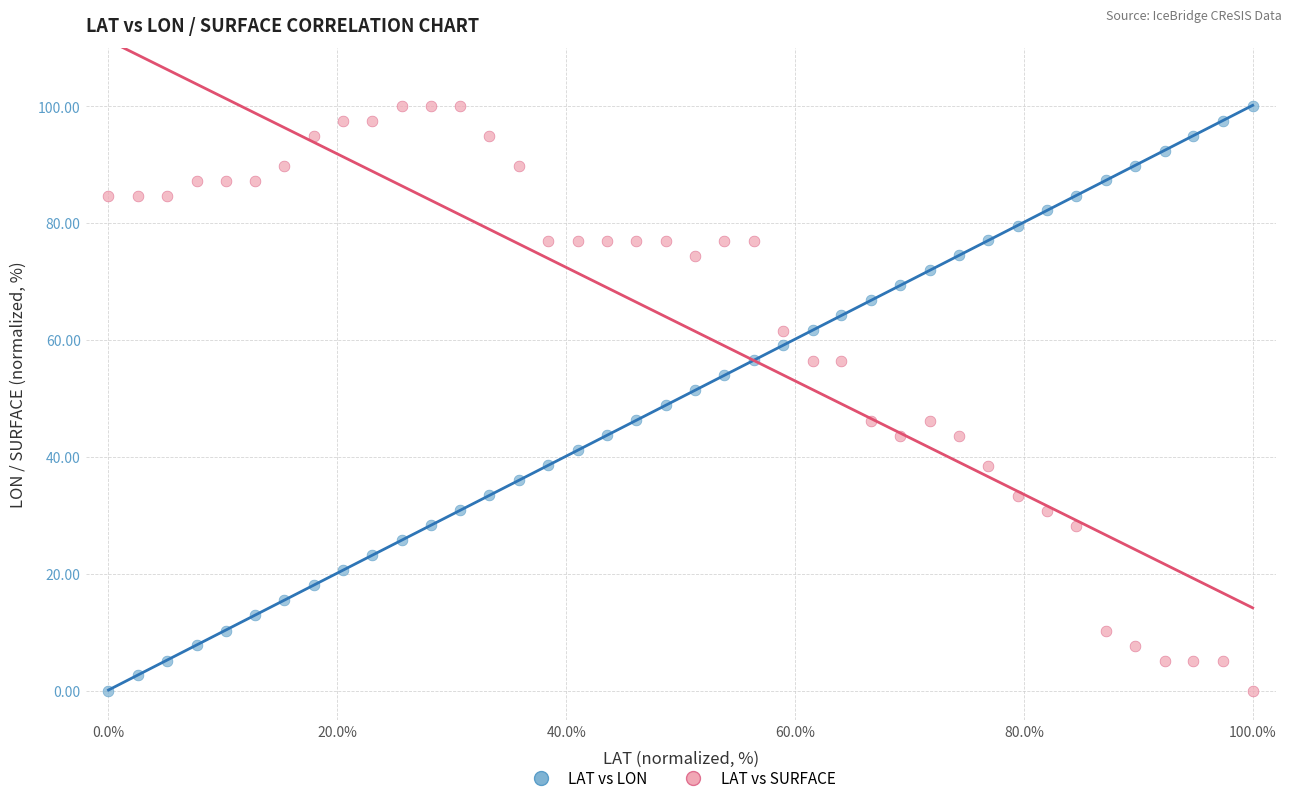

What is the X range (max minus min) for the scatter plot?

100.0